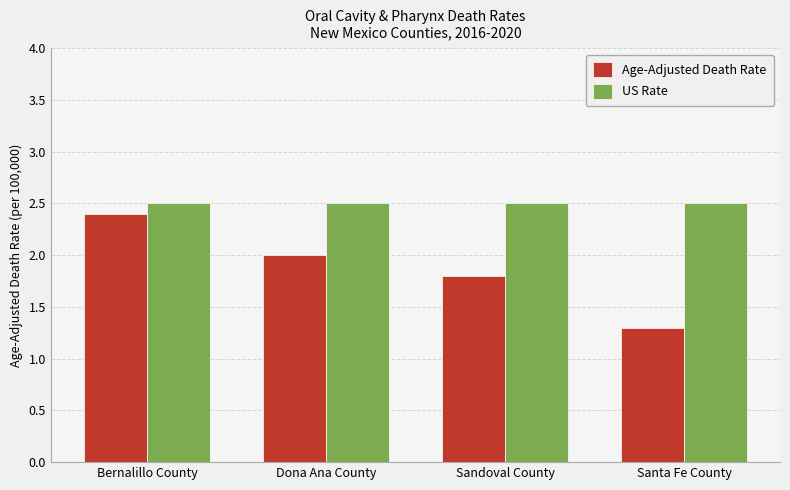

Are the bars horizontal?

No